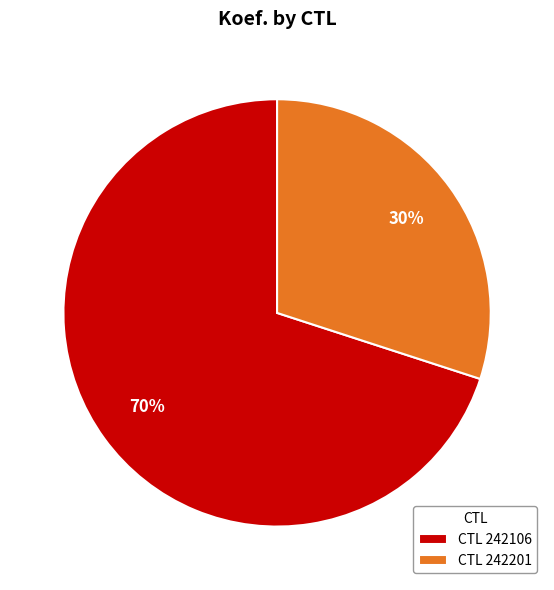

Which slice is the largest?

CTL 242106